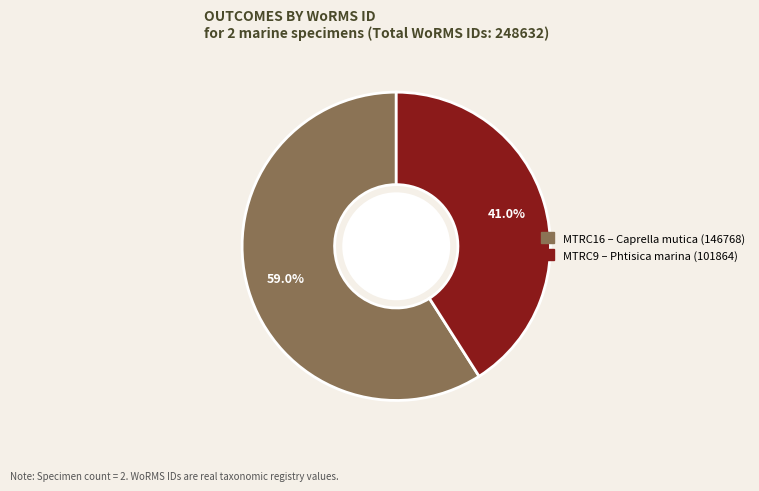

What percentage is NOT represented by MTRC16?

41.0%